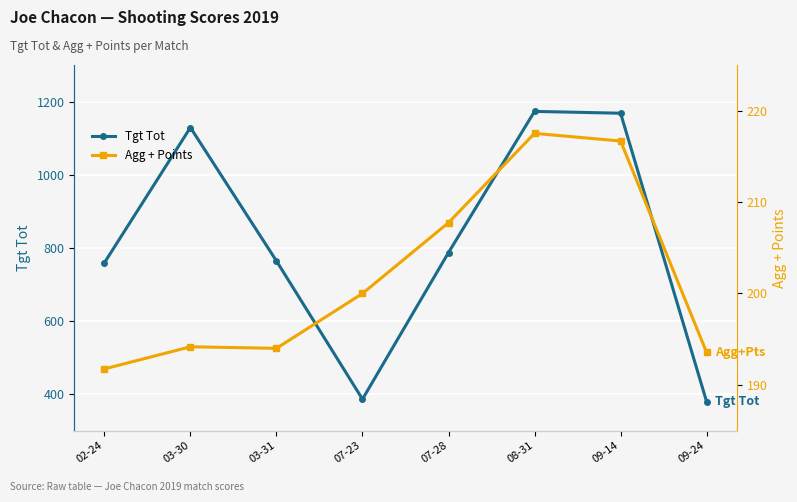

What is the difference between the second highest and second lowest values in the Agg + Points series?

23.1